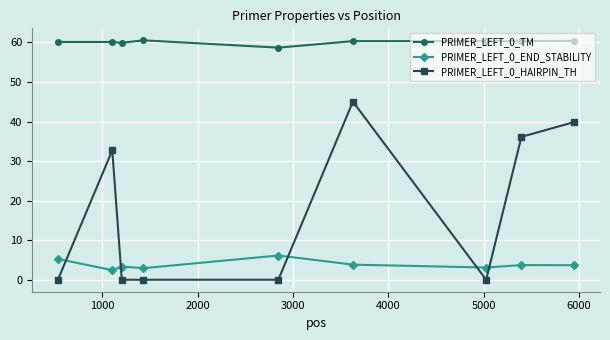

Does the chart display data point markers on the line(s)?

Yes